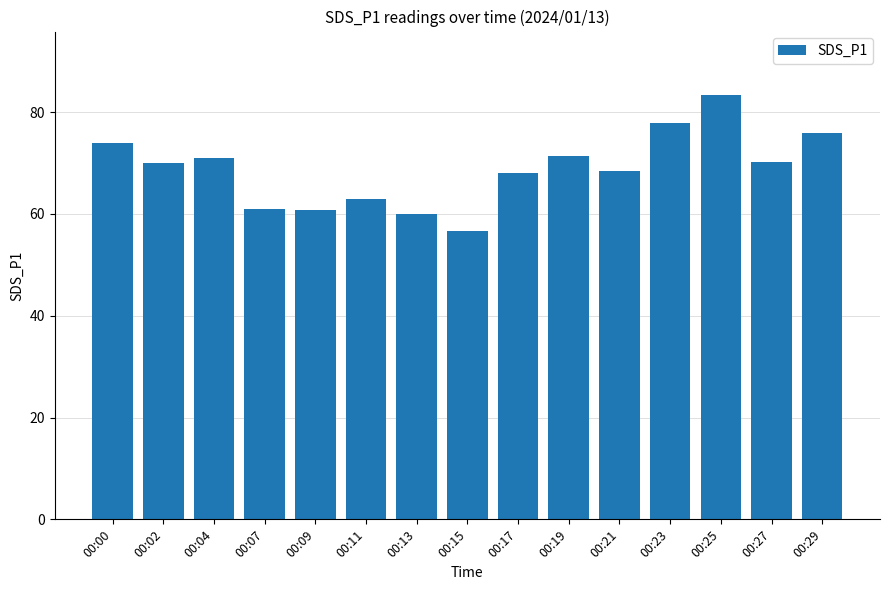

What is the sum of all values?

1031.3